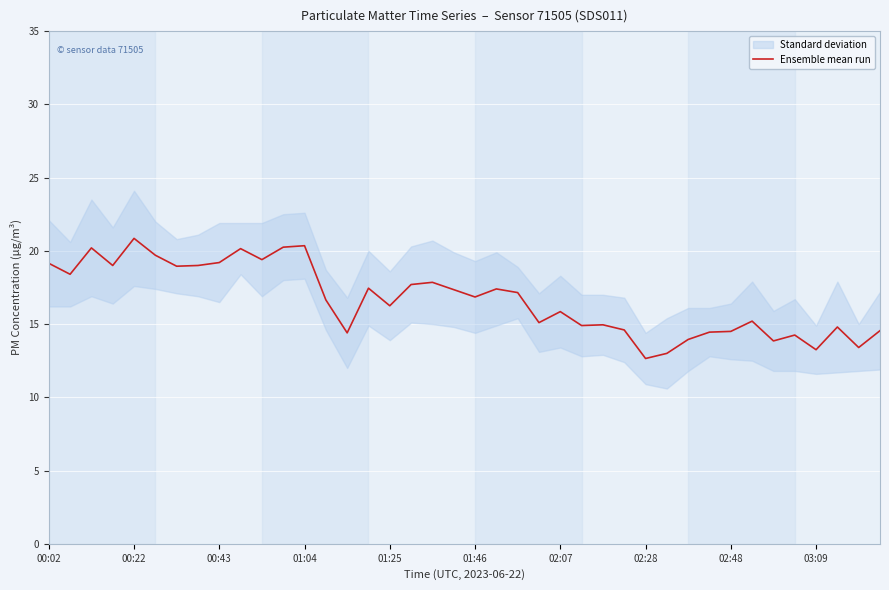

Reading right to left, extract all data points from this chart.

14.6	13.4	14.8	13.2	14.2	13.9	15.2	14.5	14.5	14.0	13.0	12.7	14.6	14.9	14.9	15.9	15.1	17.1	17.4	16.9	17.4	17.9	17.7	16.2	17.4	14.4	16.6	20.4	20.2	19.4	20.1	19.2	19.0	19.0	19.7	20.9	19.0	20.2	18.4	19.1